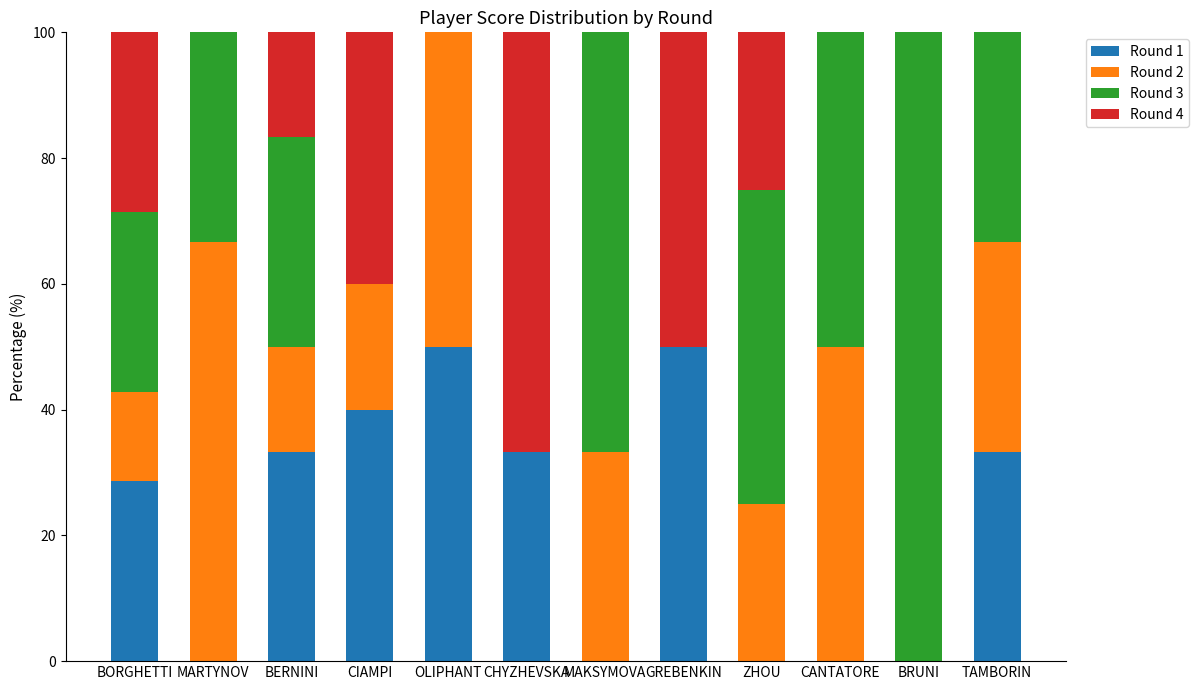

The value of Round 1 at TAMBORIN is 33.3. True or false?

True